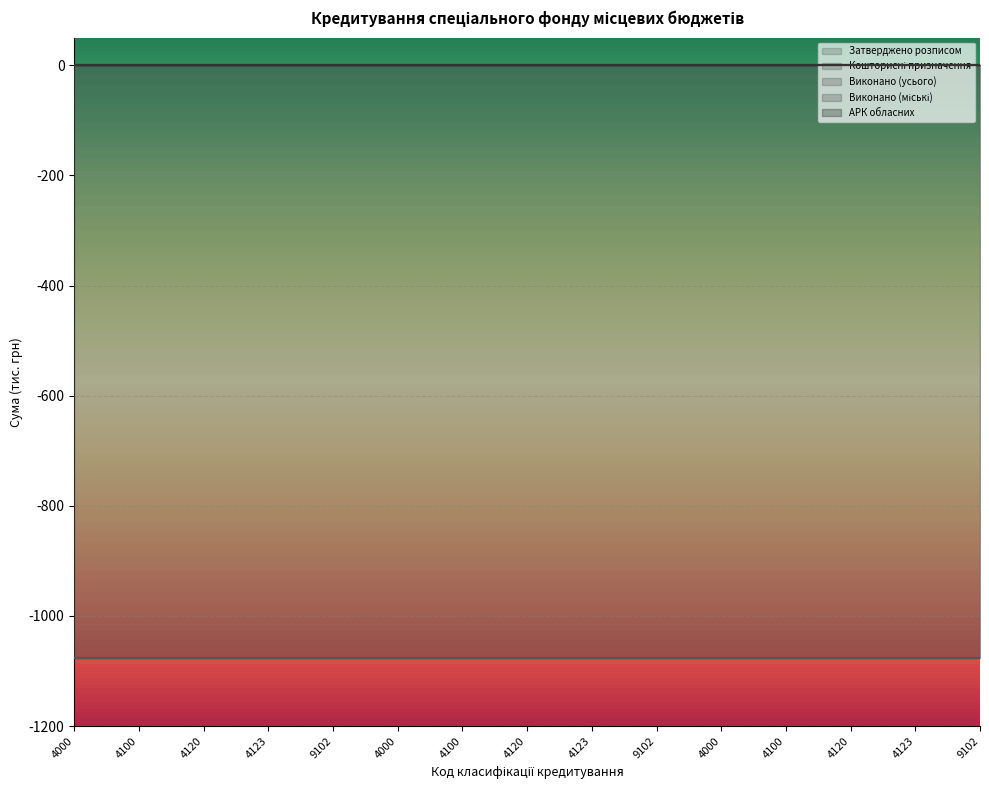

Which series has the largest range (max minus min)?

Затверджено розписом